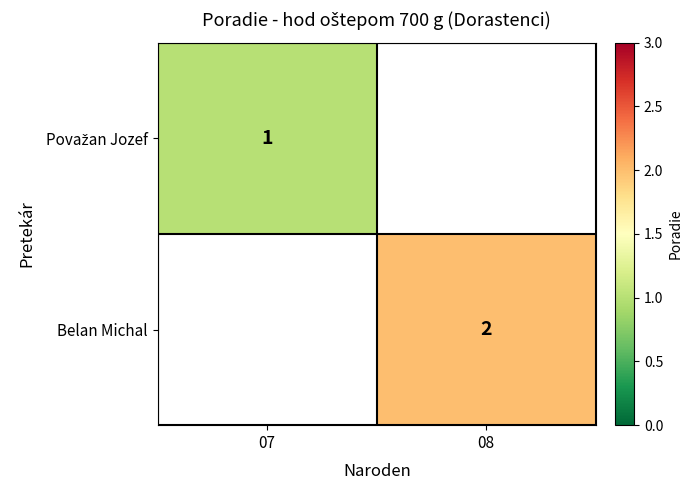

The value of Belan Michal at 08 is 2. True or false?

True